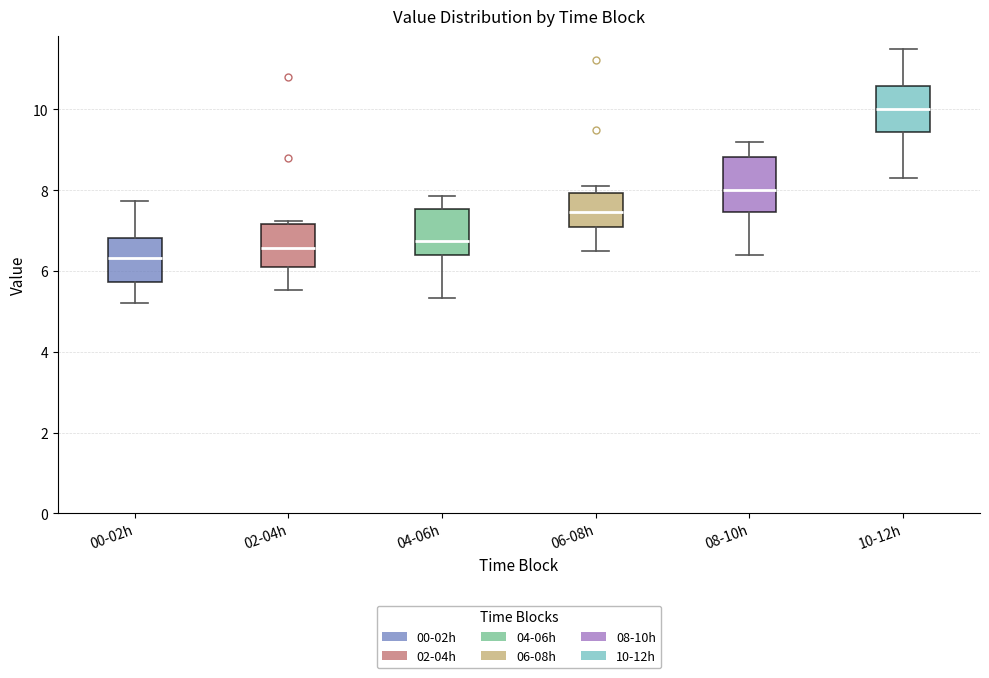

Reading left to right, read every box against the y-axis: the position of its median line, the range the box covers, and the ends of its whiskers. The values are not printed on the chart, so give them approximately, as read against the axis.

00-02h: median 6.4, box 5.8 to 6.8, whiskers 5.2 to 7.8
02-04h: median 6.6, box 6.2 to 7.2, whiskers 5.6 to 7.2 (just above the box's upper edge)
04-06h: median 6.8, box 6.4 to 7.6, whiskers 5.4 to 7.8
06-08h: median 7.4, box 7.0 to 8.0, whiskers 6.6 to 8.2
08-10h: median 8.0, box 7.4 to 8.8, whiskers 6.4 to 9.2
10-12h: median 10.0, box 9.4 to 10.6, whiskers 8.4 to 11.6